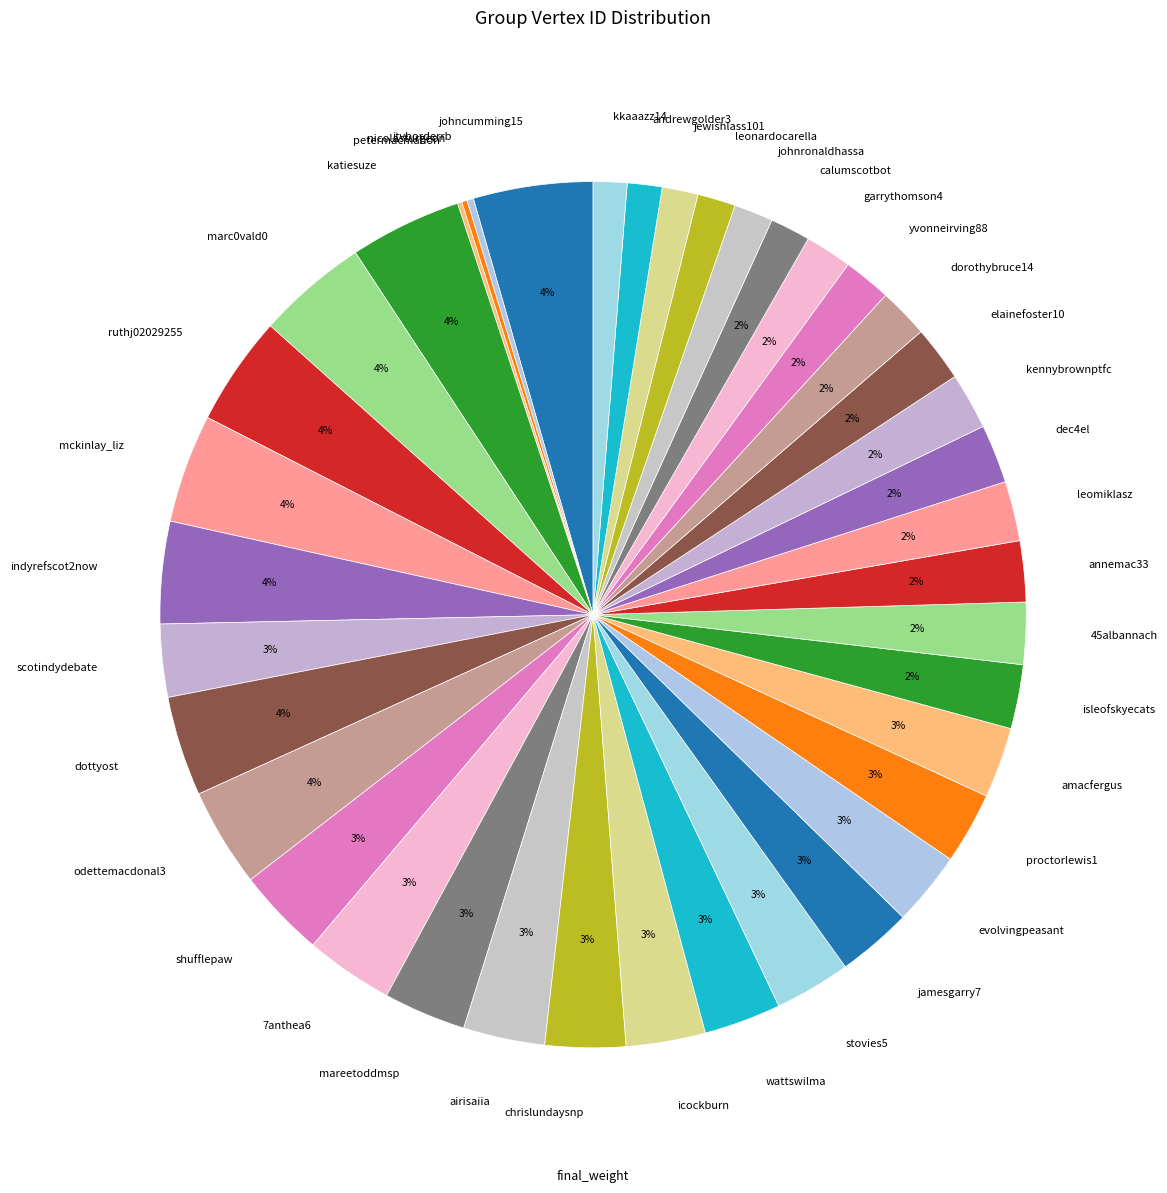

Combined, do mareetoddmsp and johnronaldhassa account for over 50%?

No